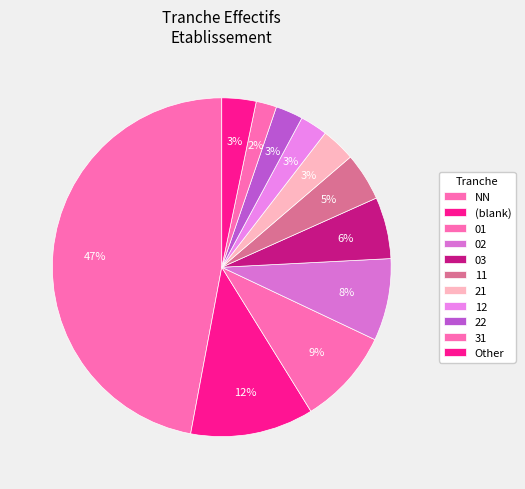

What portion of the pie excludes 11?

95.4%